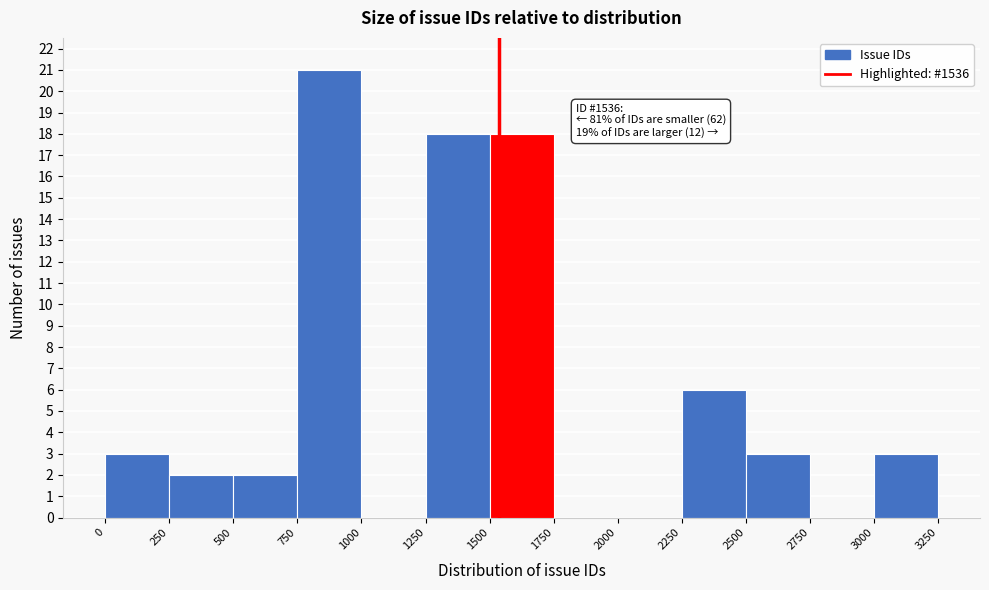

Which range on the x-axis has the tallest bar?

750 to 1000